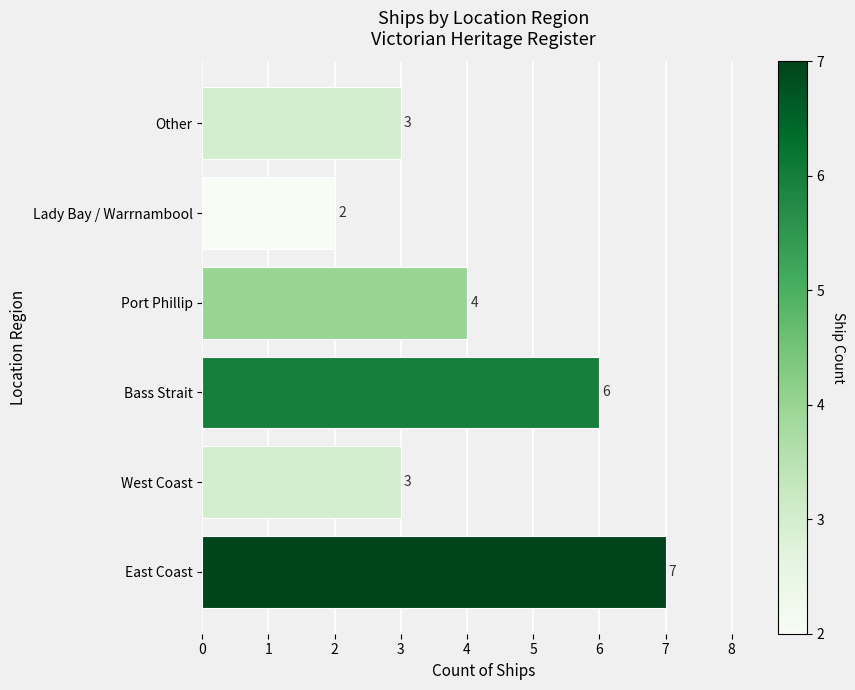

How many categories are shown in the chart?

6